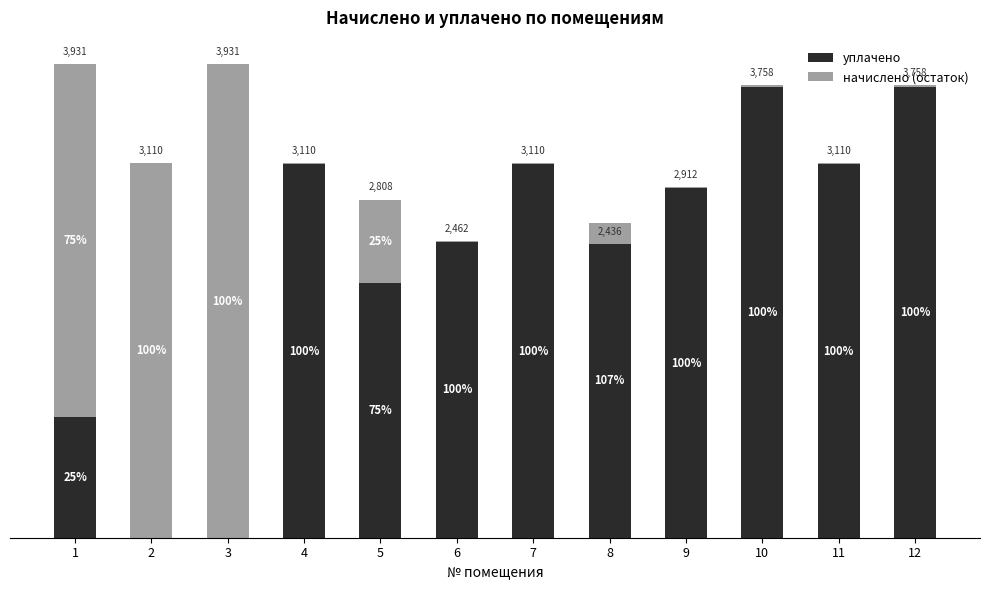

Which label corresponds to the smallest value in the chart?

8